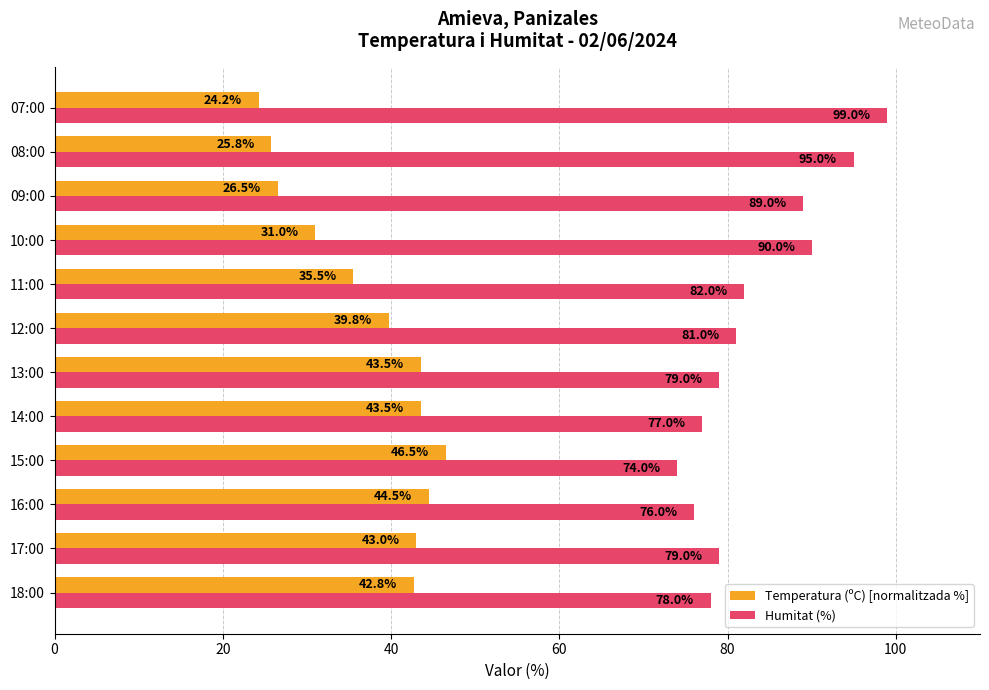

What is the sum of all Humitat (%) values?

999.0